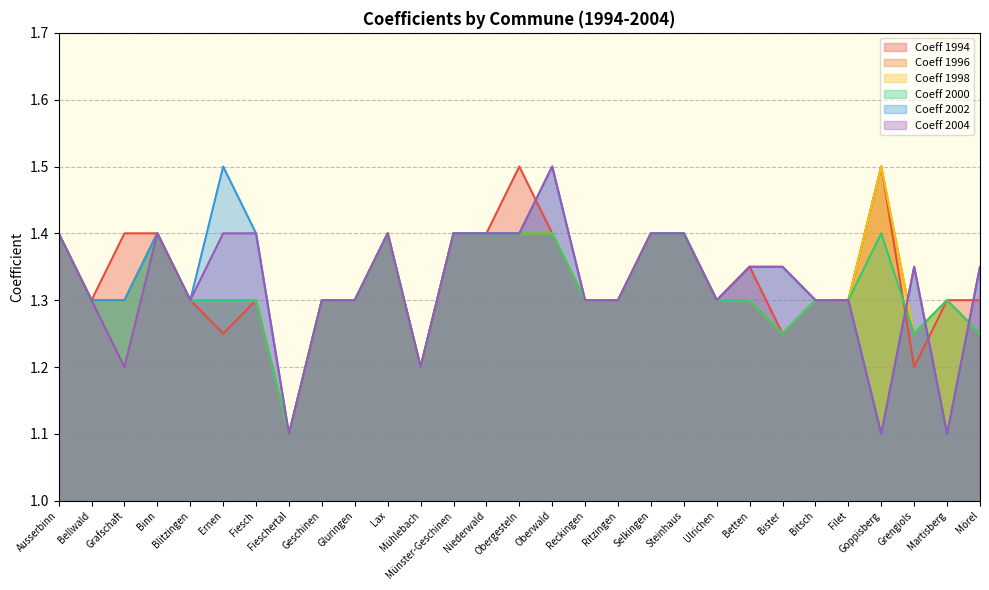

What is the average value of the Coeff 2002 series?

1.3